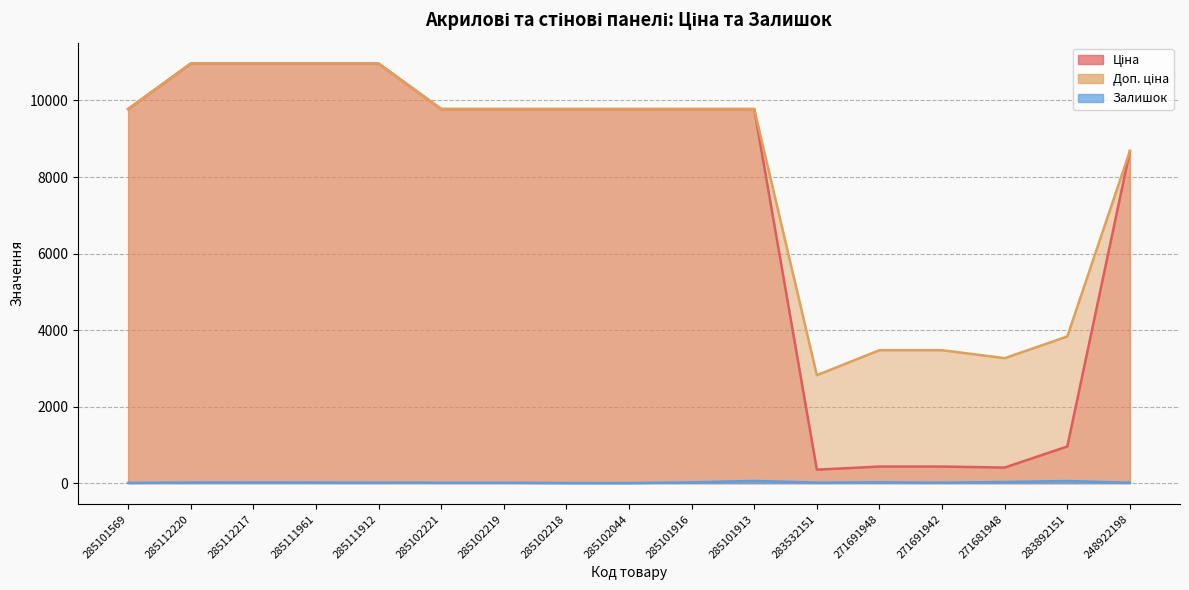

True or false: Залишок and Ціна intersect in this chart.

False